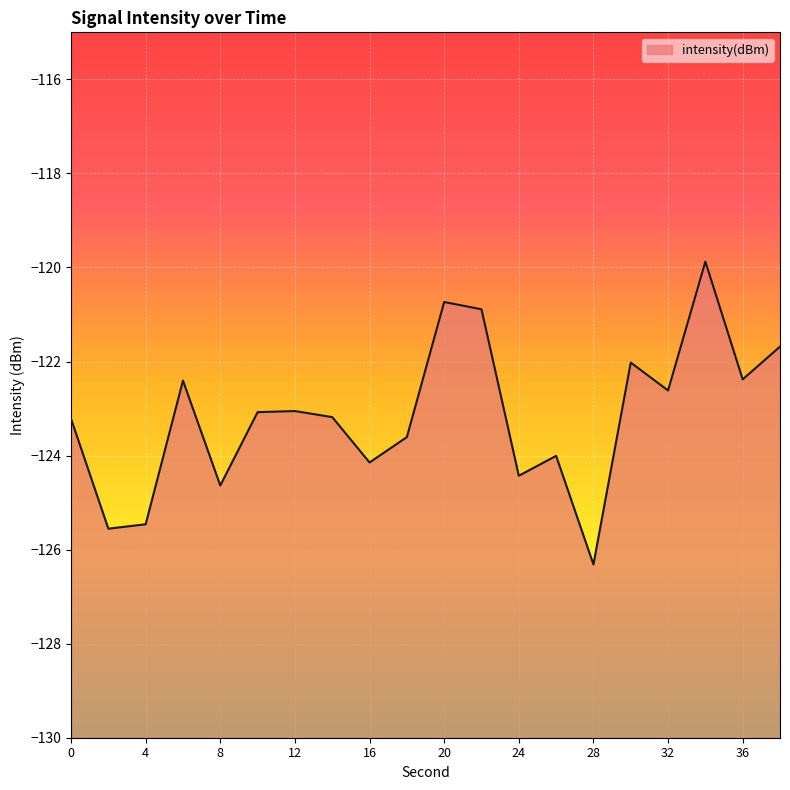

How many lines are shown in the chart?

1